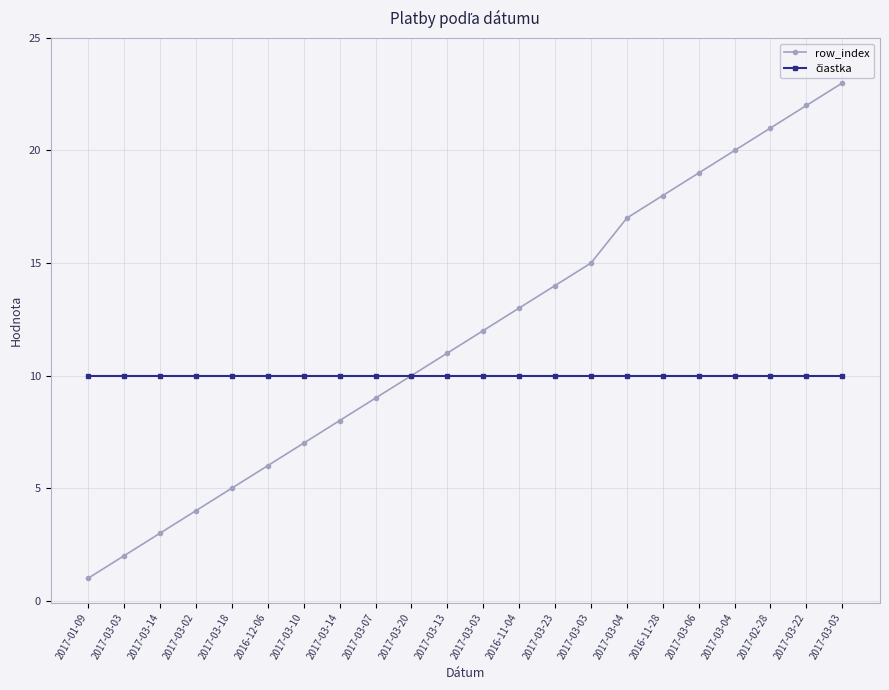

Between 2017-03-20 and 2017-03-03, which series saw the biggest shift?

row_index